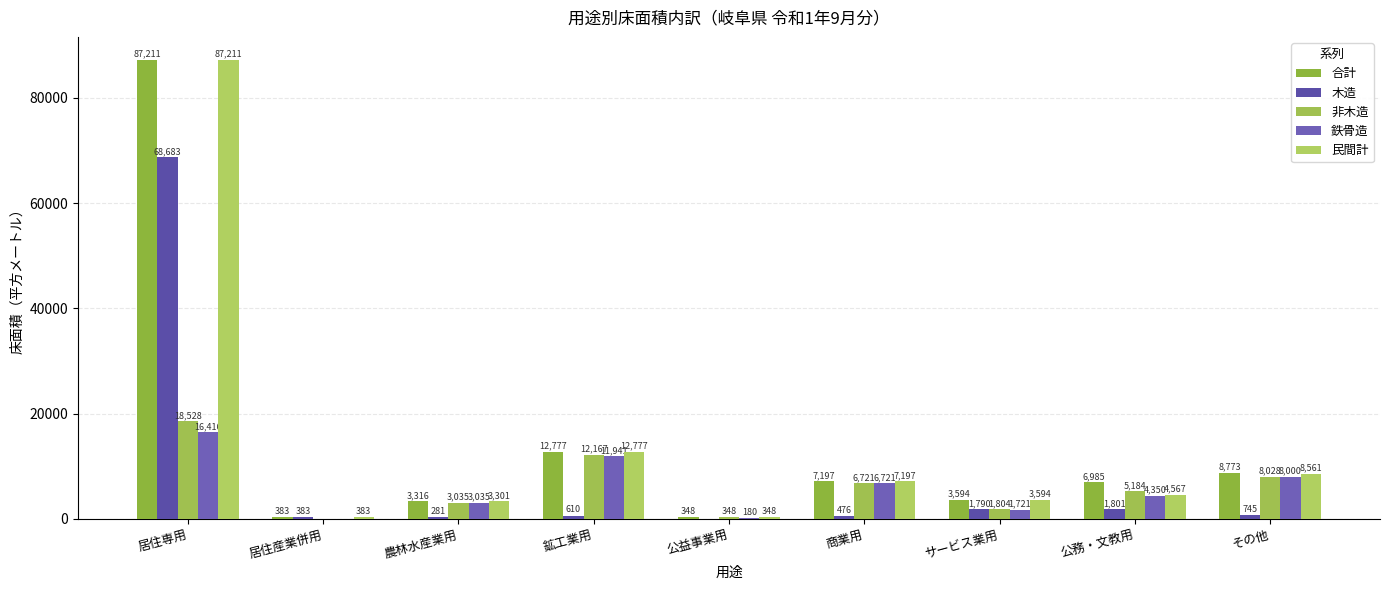

Is it true that 合計 equals 131108 at 居住専用?

False